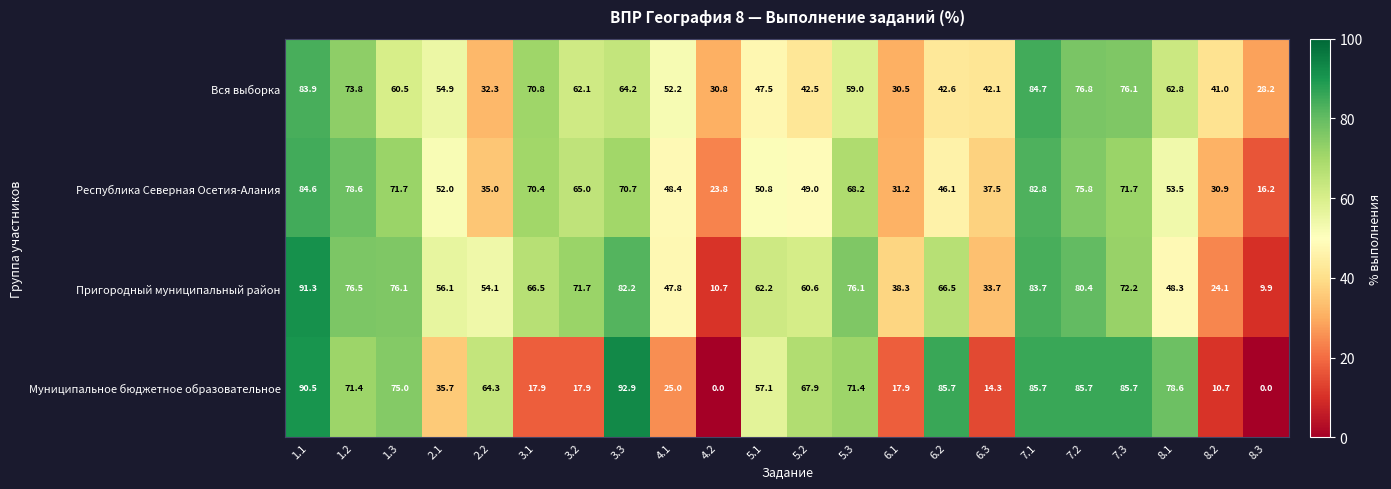

What is the sum of the Муниципальное бюджетное образовательное values at 5.3 and 8.1?

150.0